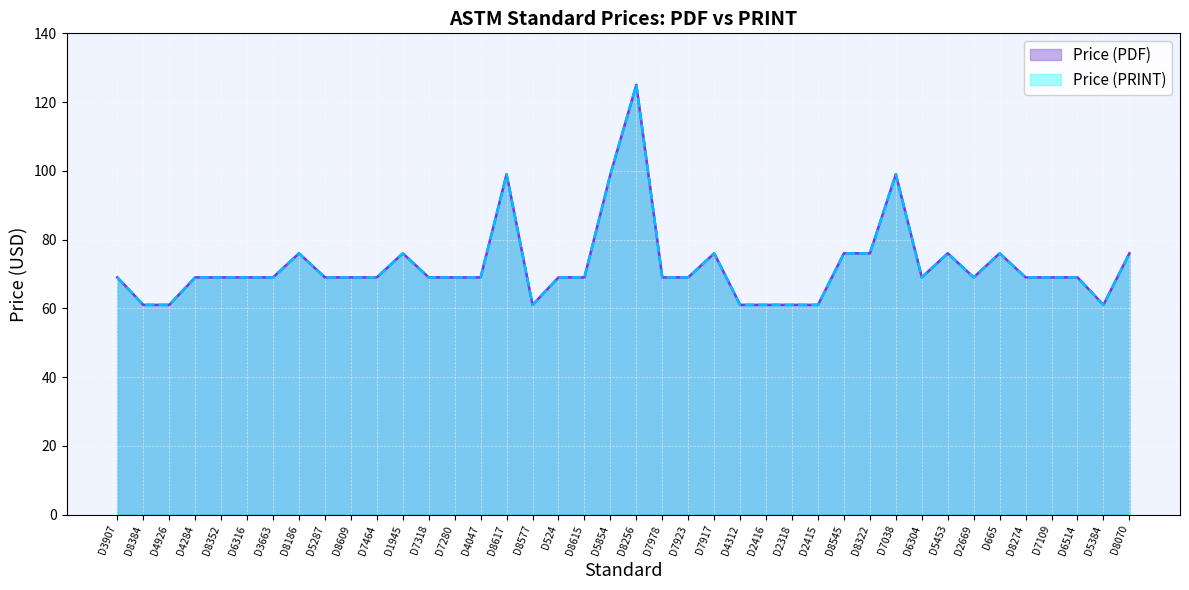

How many lines are shown in the chart?

2